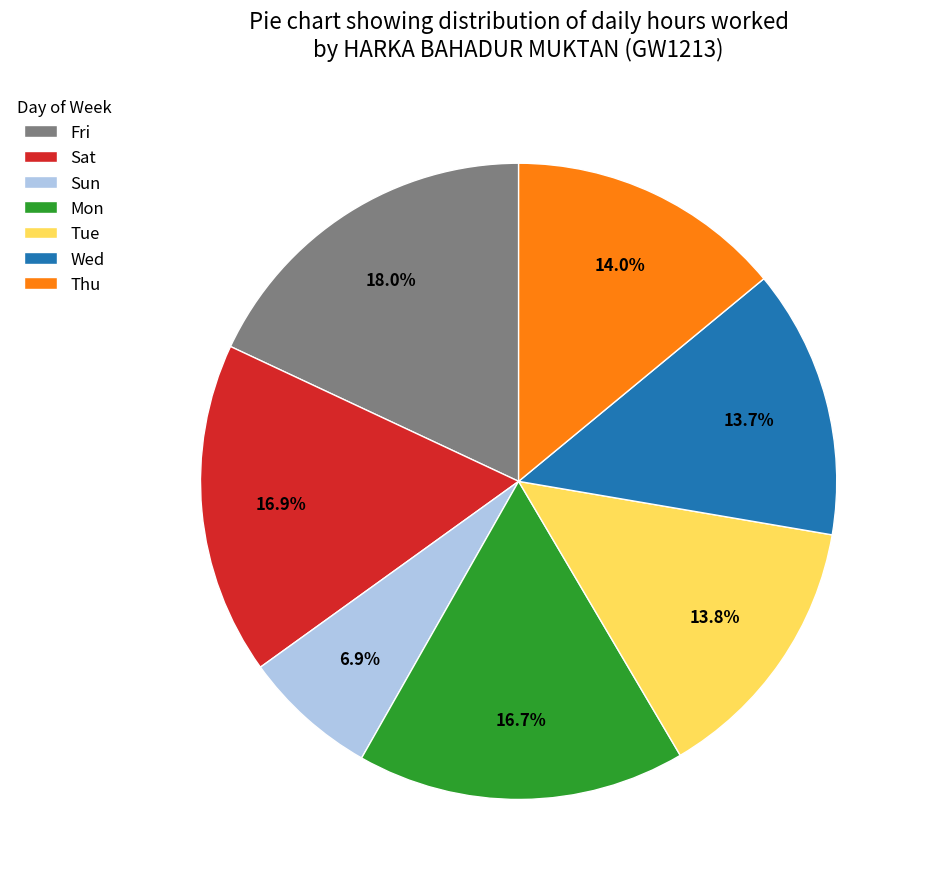

Is there any slice that represents more than half of the pie?

No